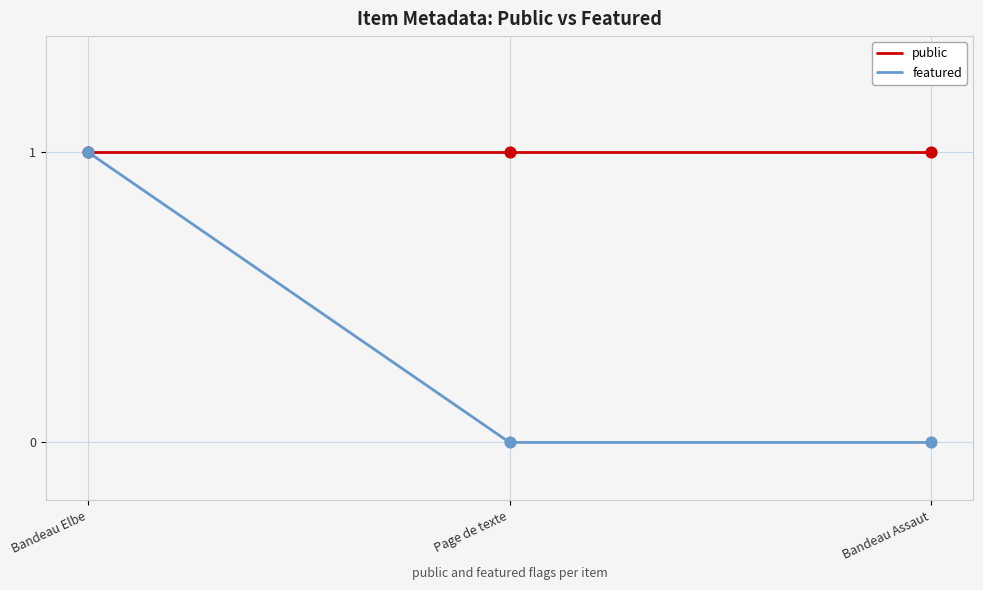

Is the value of public at Bandeau Elbe greater than the value of featured at Page de texte?

Yes